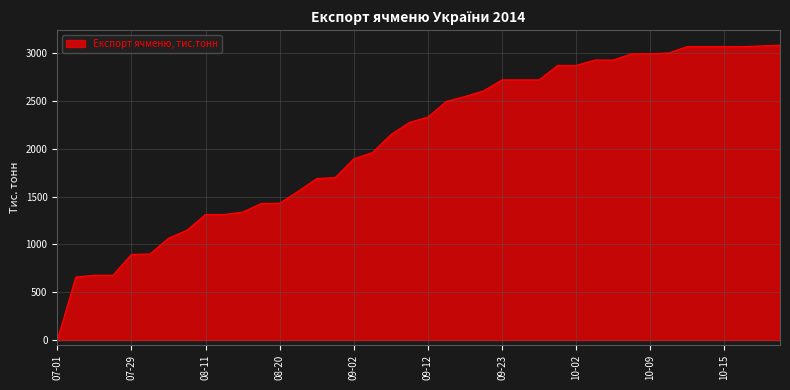

Does the chart have visible grid lines?

Yes